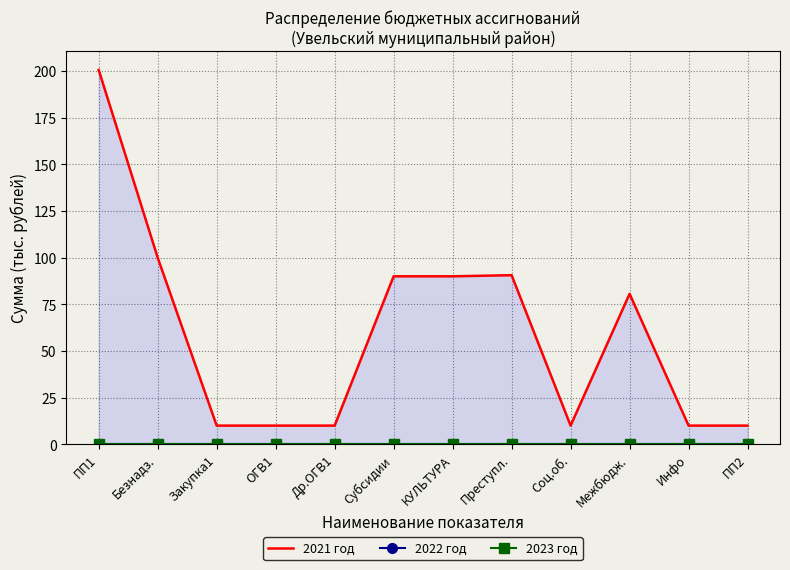

Which series has the largest total across all categories?

2021 год